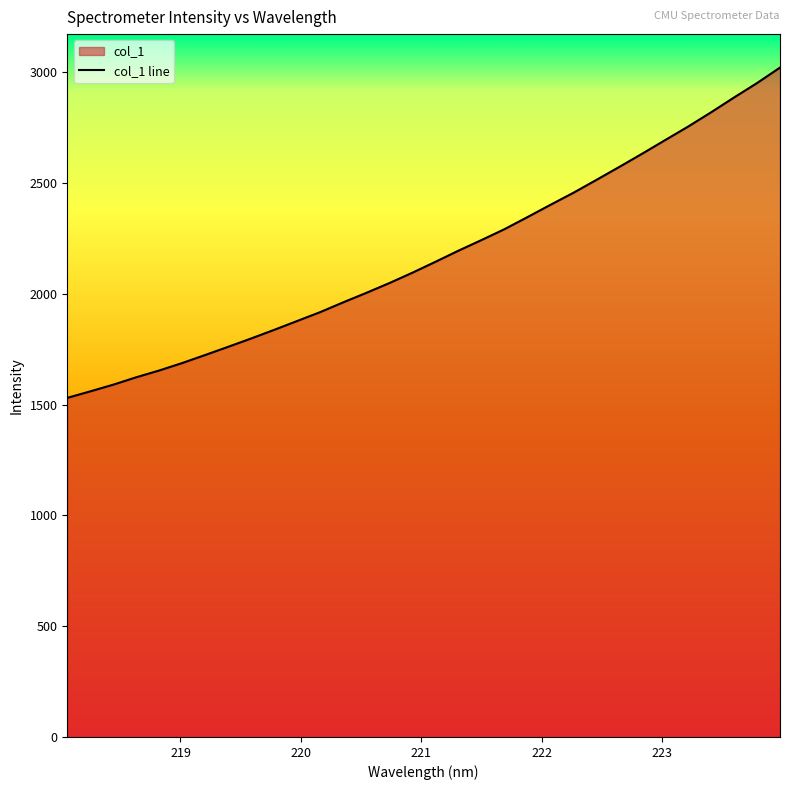

How many lines are shown in the chart?

1